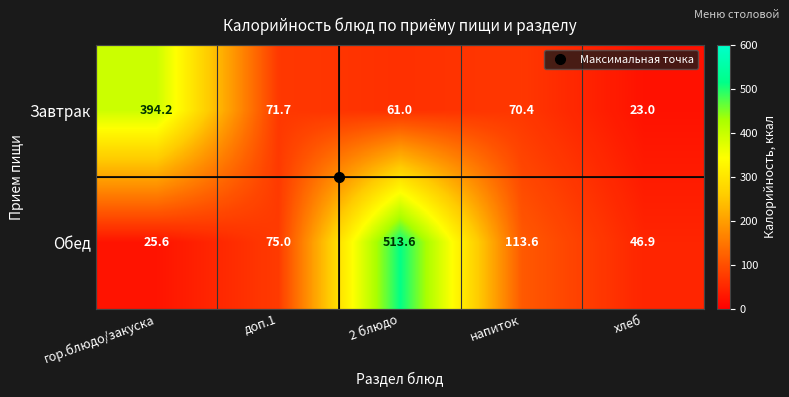

Is it true that Завтрак equals 37.5 at доп.1?

False